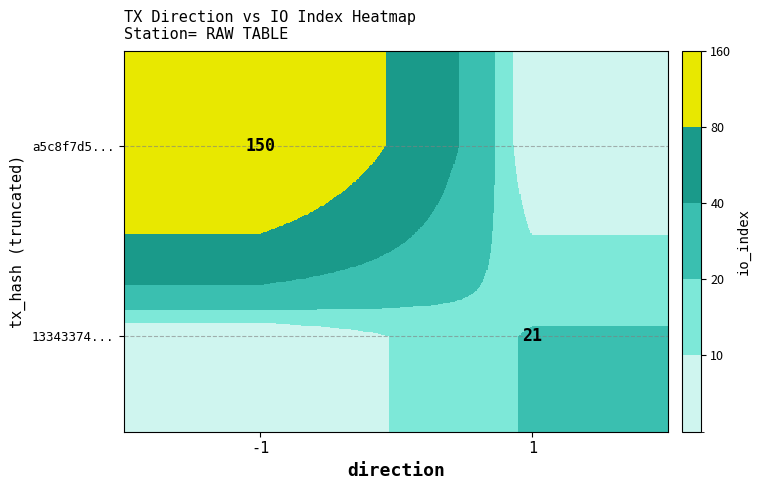

Is the value of 13343374... at 1 greater than the value of a5c8f7d5... at -1?

No